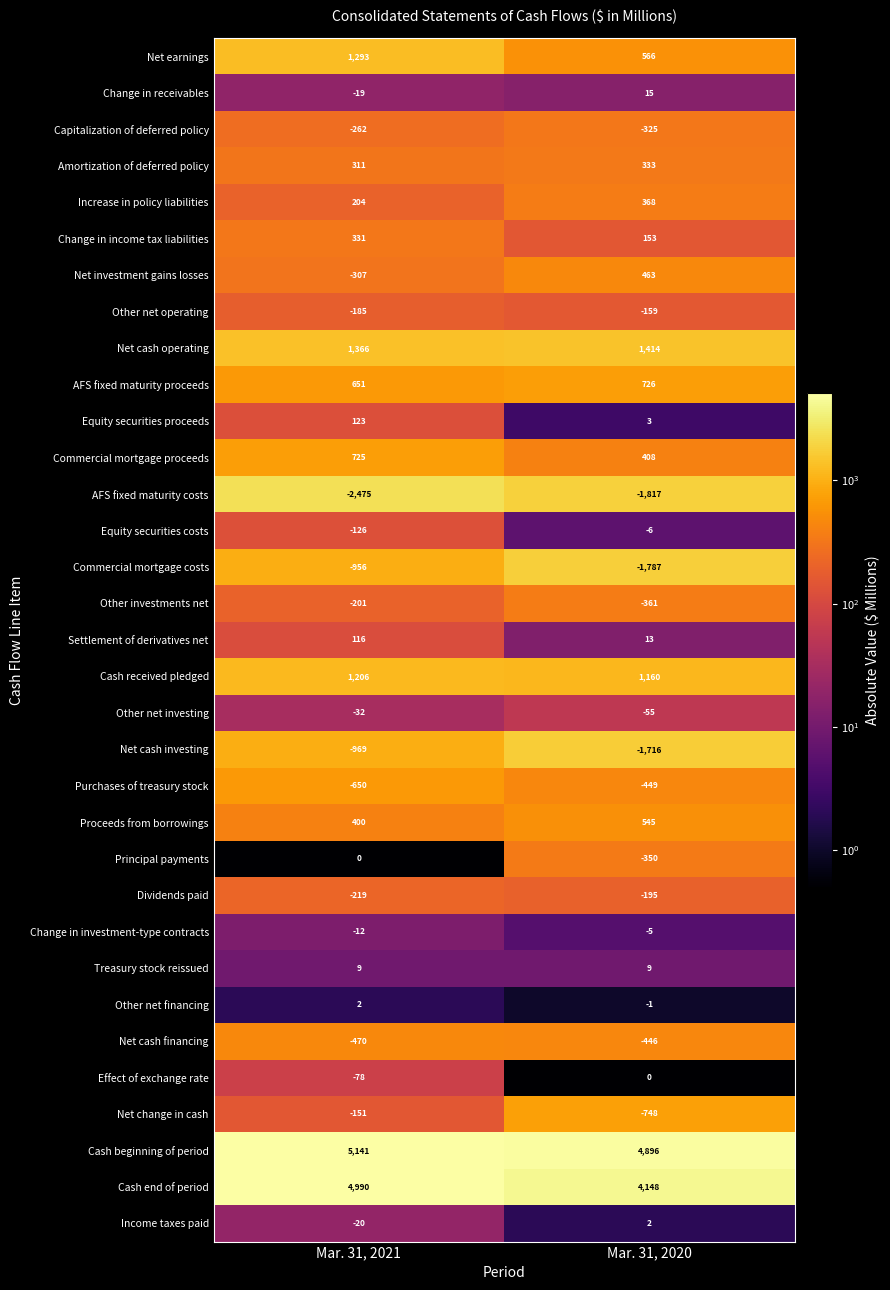

At which label is Proceeds from borrowings closest to 472?

Mar. 31, 2021